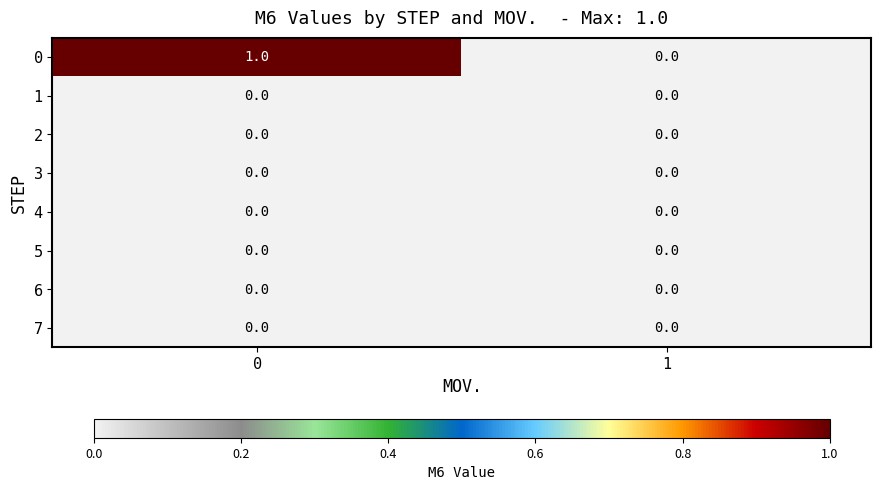

The value of 0 at 0 is 1. True or false?

True